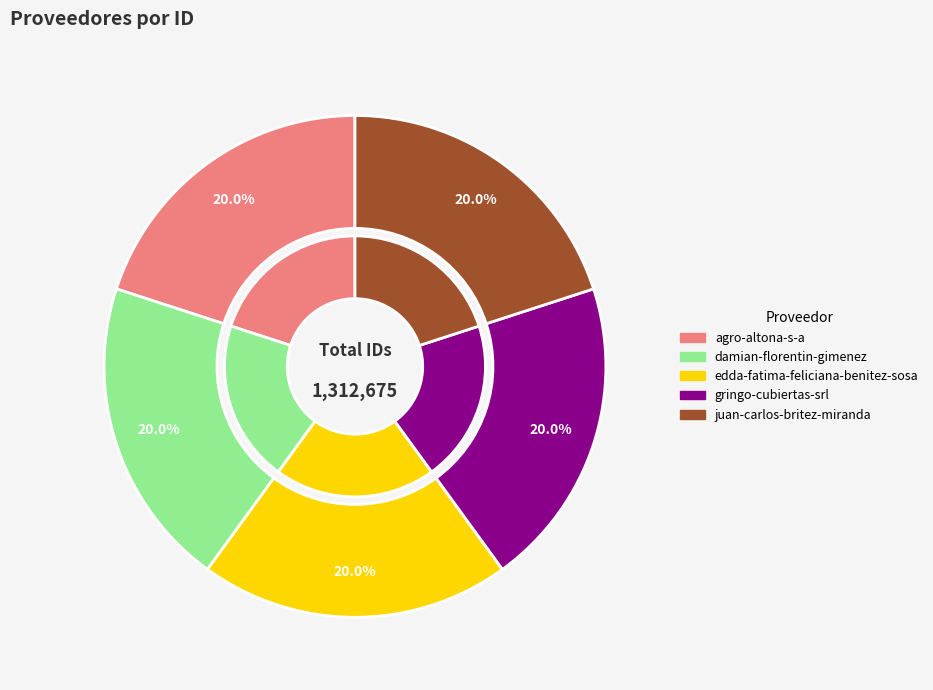

Is it true that damian-florentin-gimenez is 20% of the pie?

True